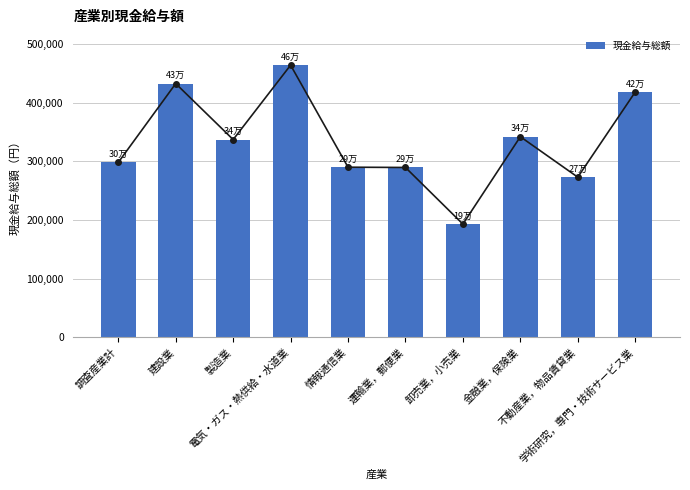

What is the change in value from 製造業 to 卸売業，小売業?

-144045